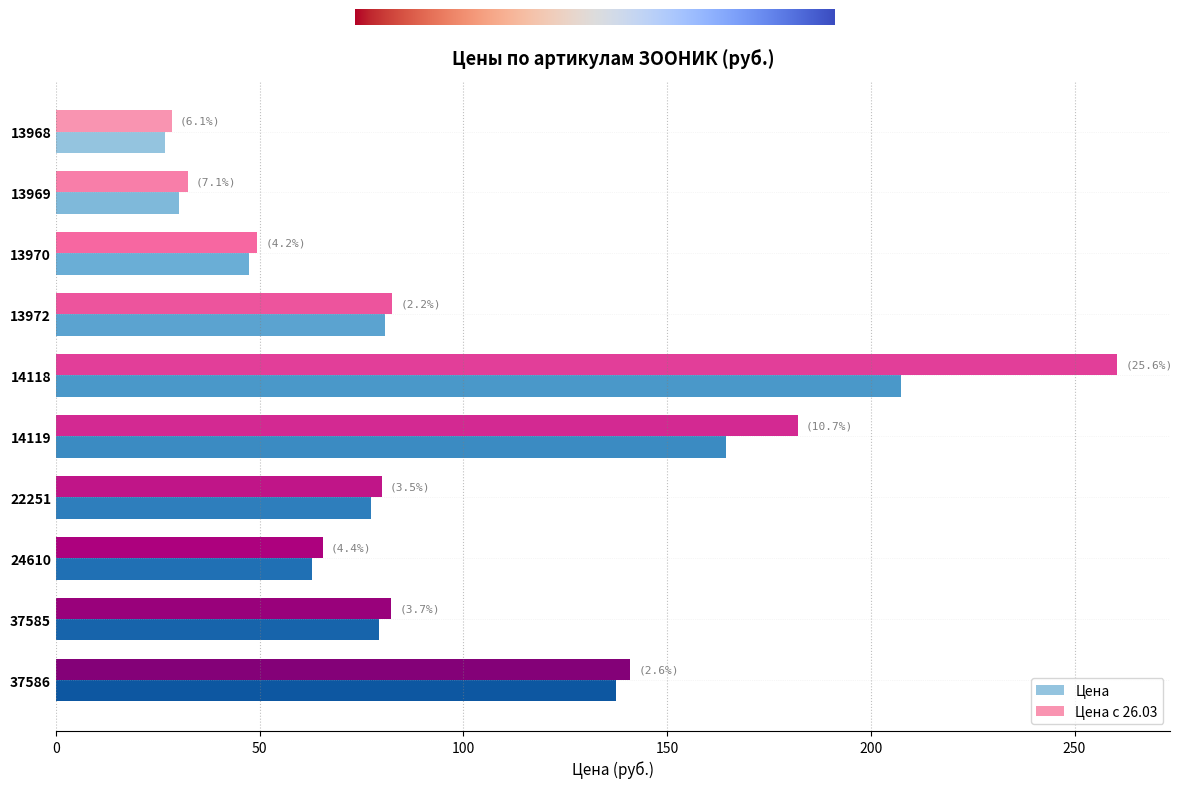

The Цена series shows 91.7 at 37586. True or false?

False